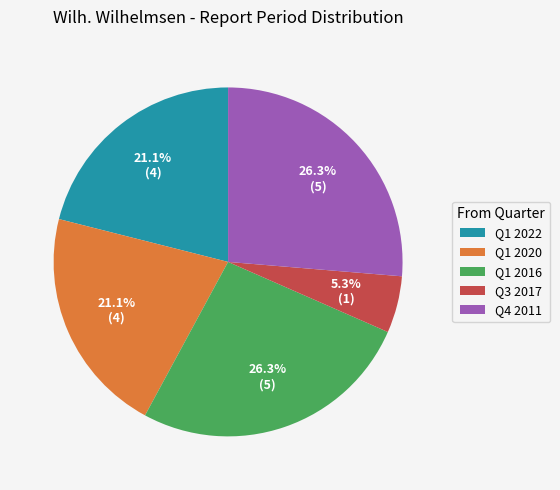

Which slice is the smallest?

Q3 2017